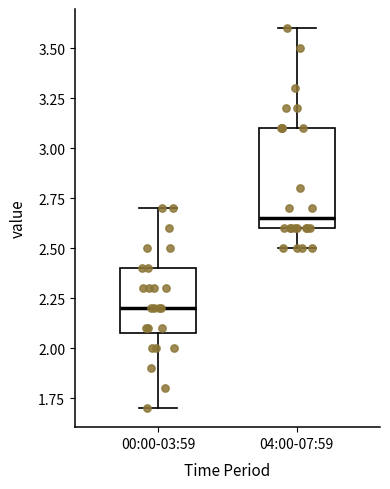

Which box is the tallest, from its lower edge to its upper edge?

04:00-07:59